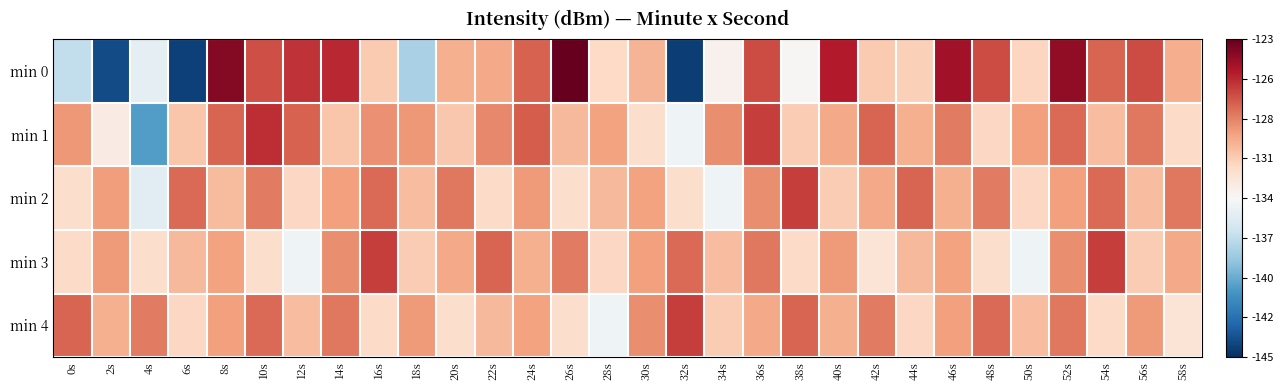

What is the spread (max minus min) of values at 10s?

6.2